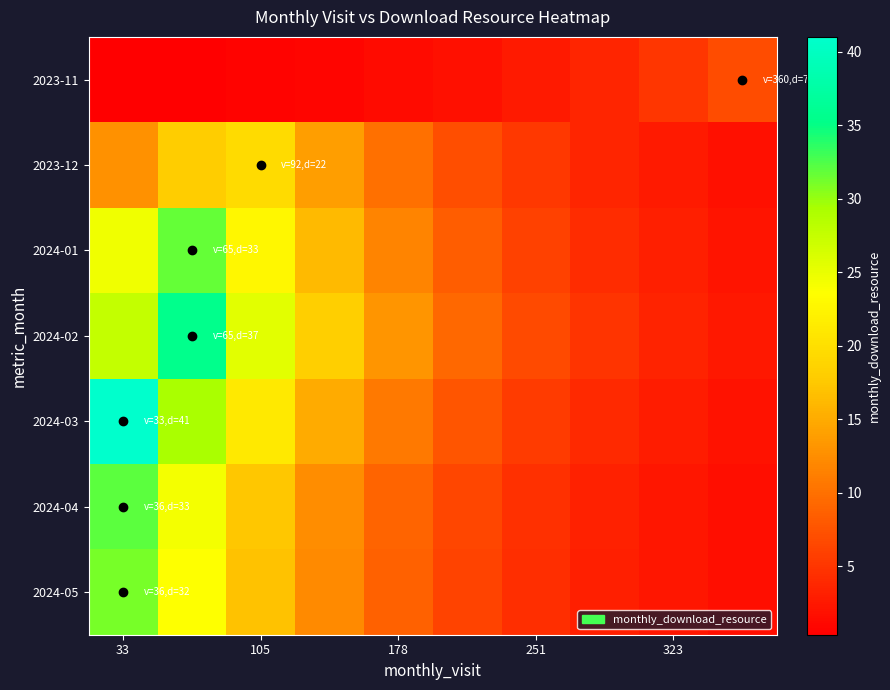

Which series has the widest spread of values?

2024-03